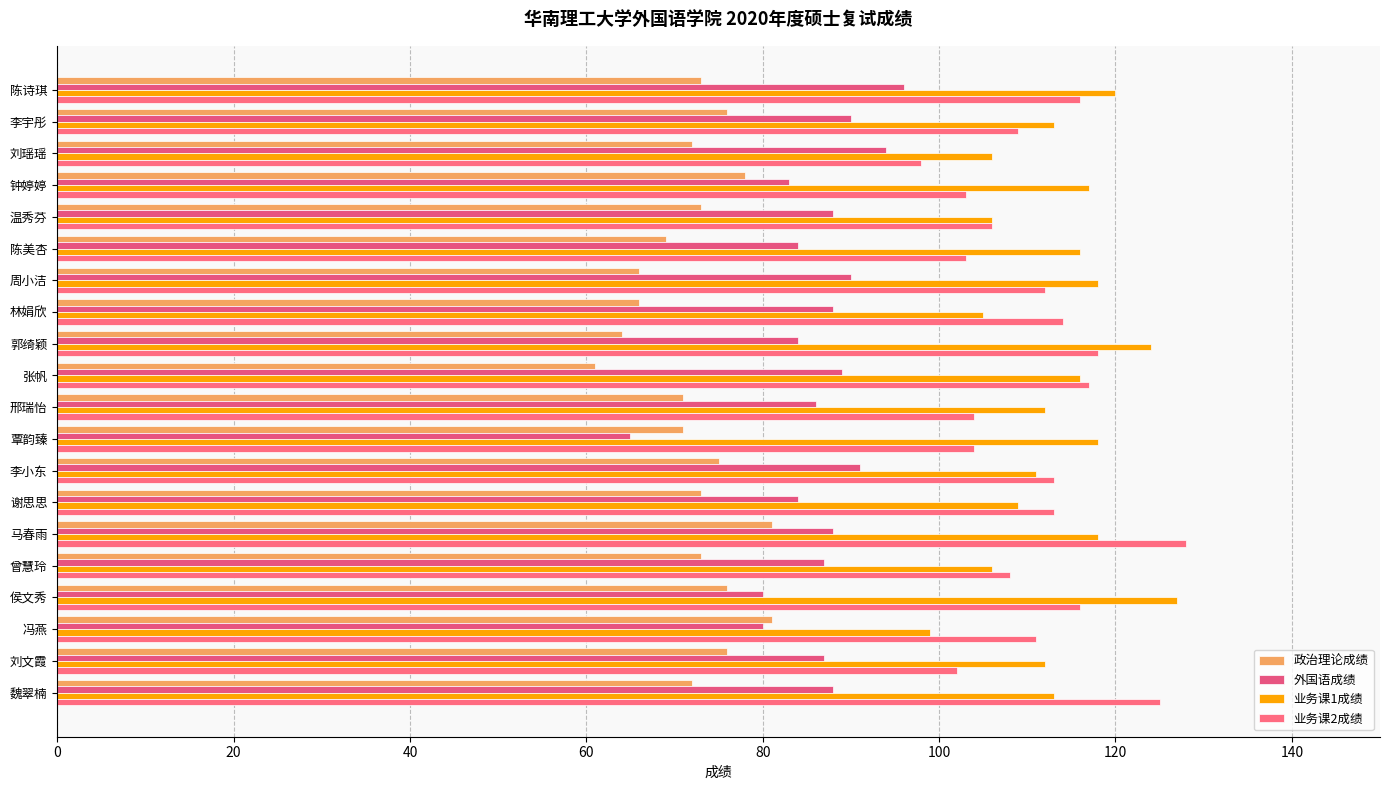

Which category has the lowest value in the 业务课1成绩 series?

冯燕